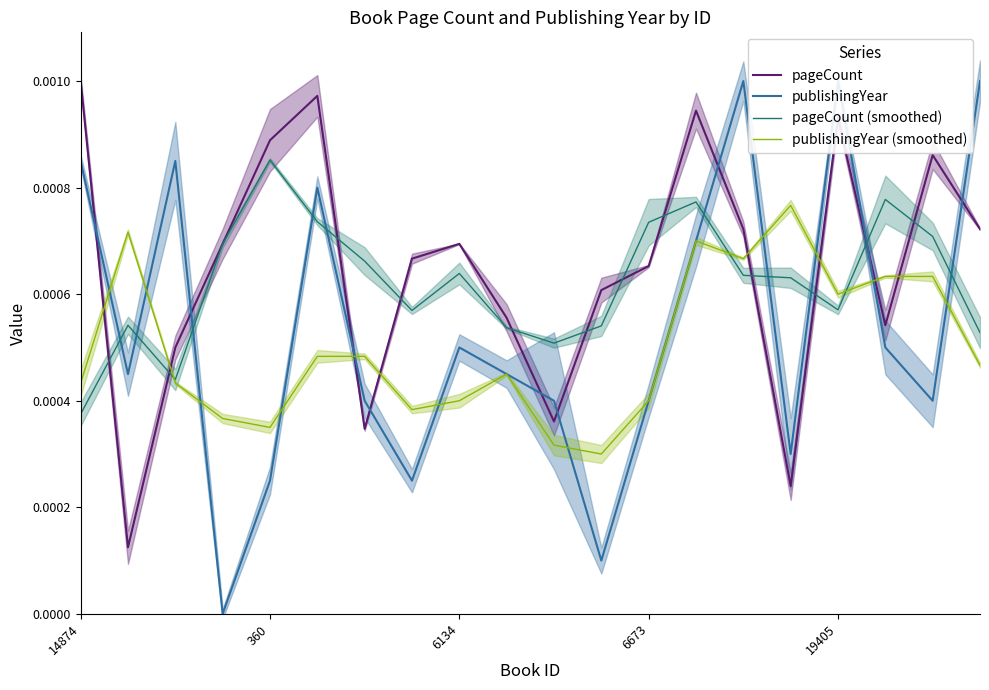

Which series has the largest total across all categories?

pageCount